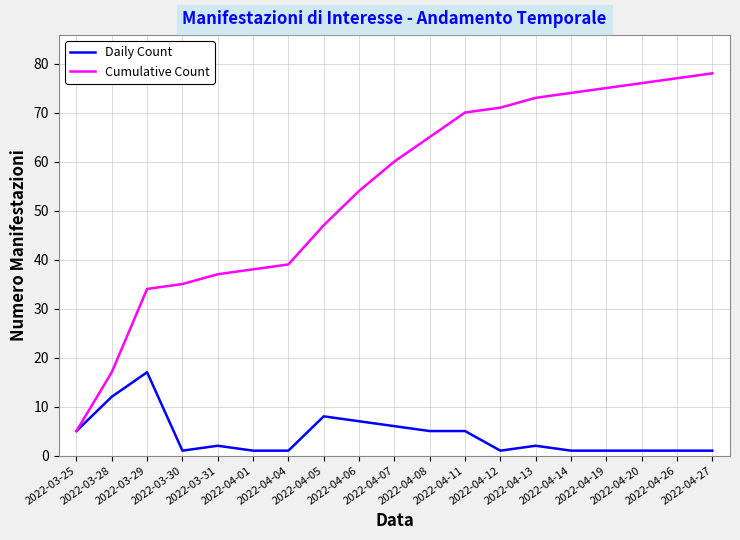

Is the value of Cumulative Count at 2022-04-11 greater than the value of Daily Count at 2022-04-11?

Yes